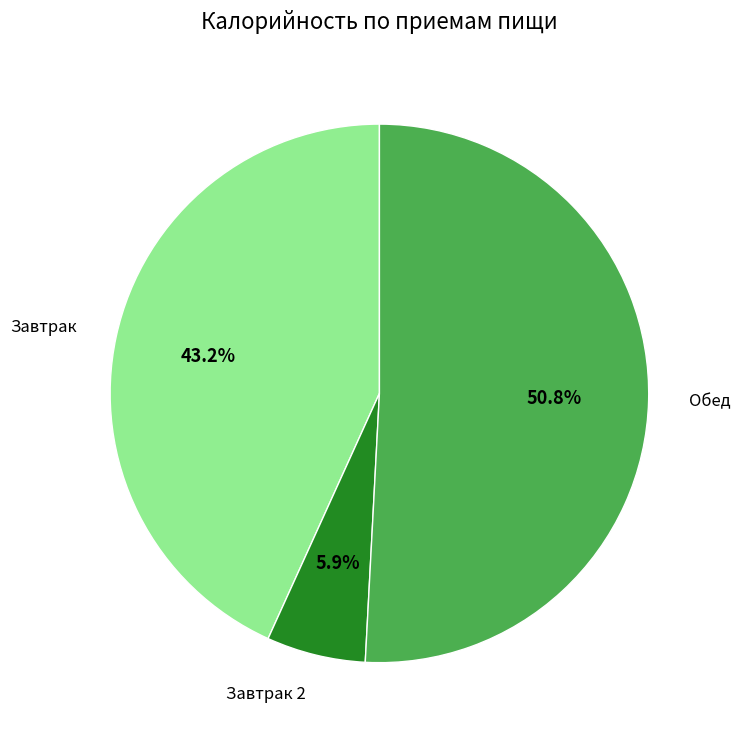

Is it true that Завтрак 2 is 6% of the pie?

True